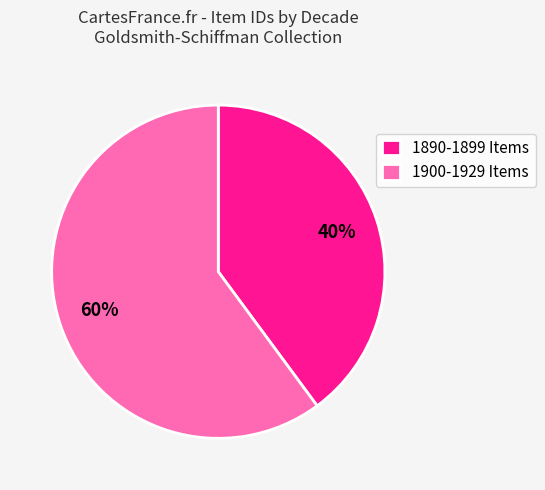

What is the smallest slice in the pie chart?

1890-1899 Items